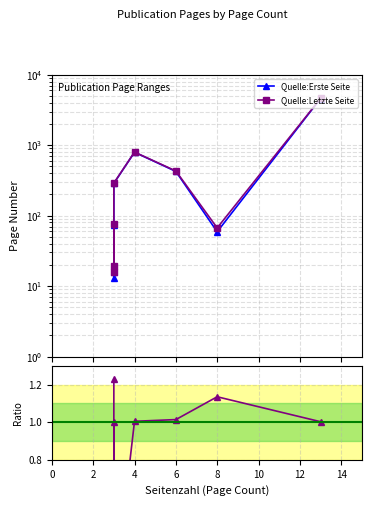

Which series changed the most between 0 and 6?

Quelle:Erste Seite